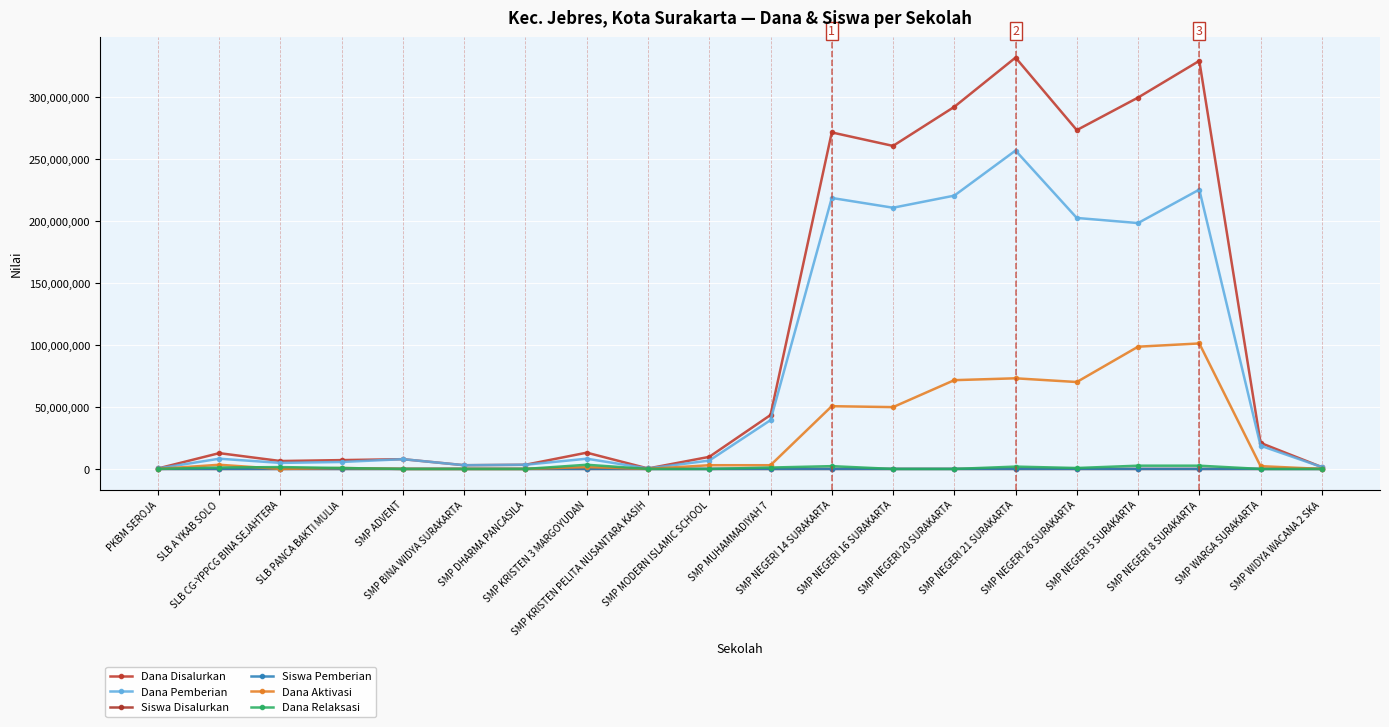

Is the value of Dana Pemberian at SMP NEGERI 20 SURAKARTA greater than the value of Dana Disalurkan at SMP ADVENT?

Yes